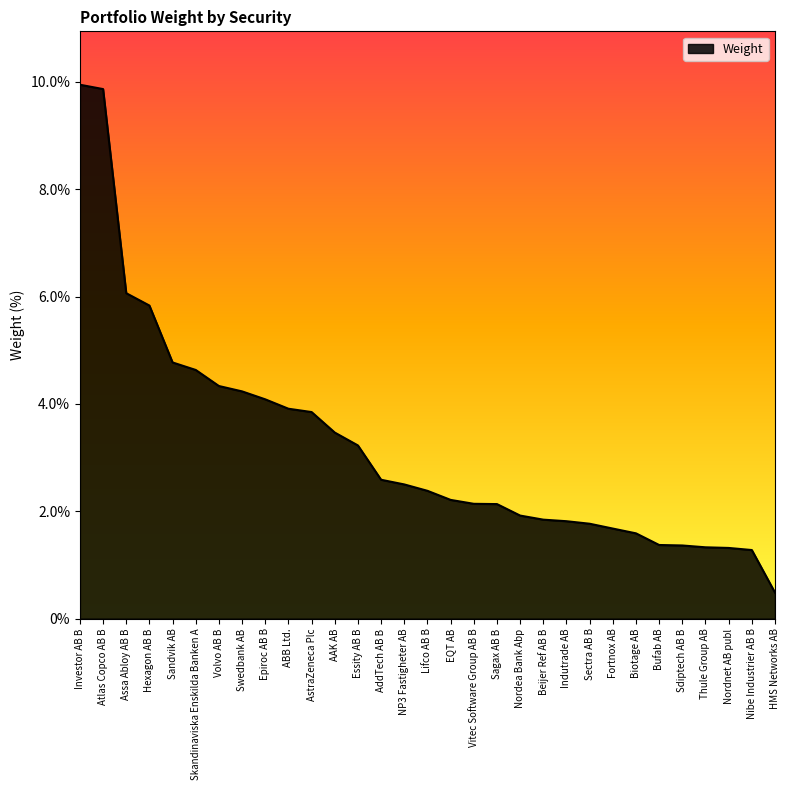

The chart shows a value of 1.3 at Volvo AB B. True or false?

False